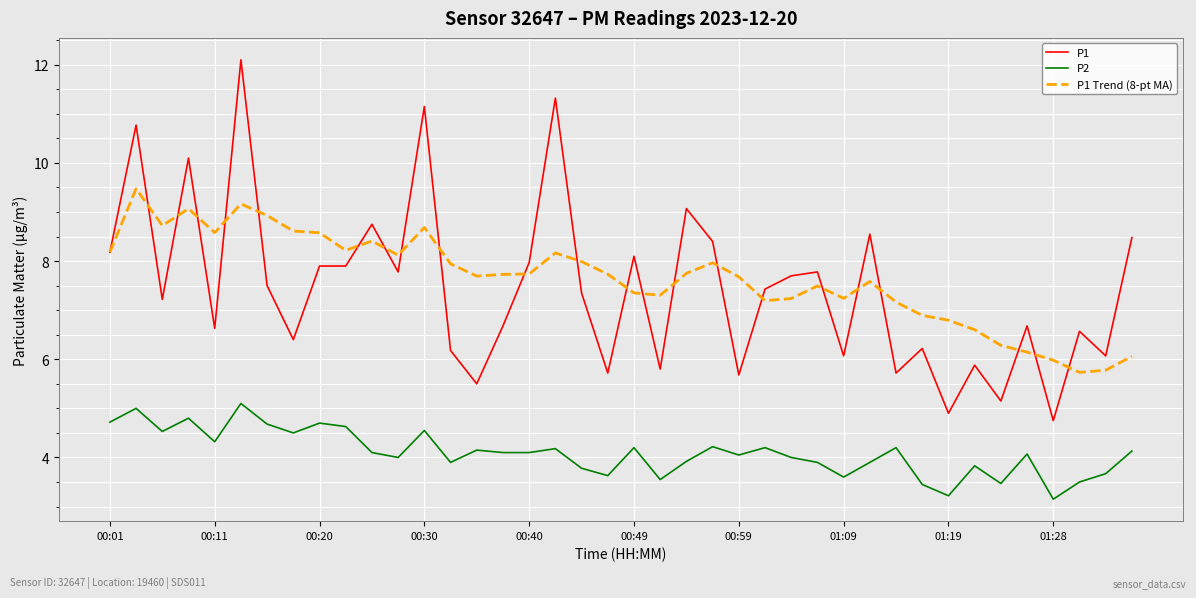

Which series has the widest spread of values?

P1